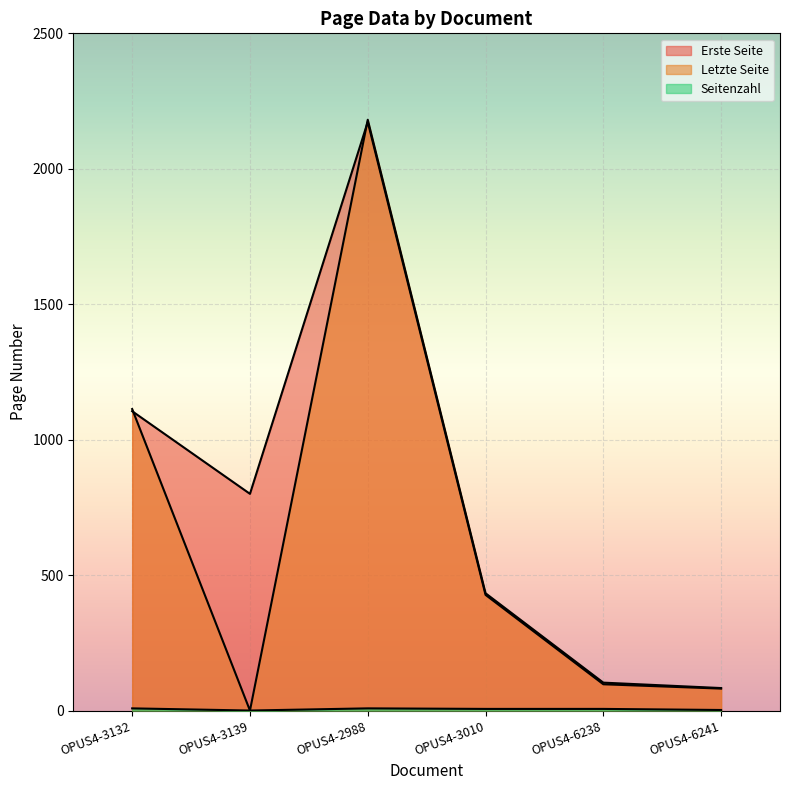

What is the difference between the highest and lowest values at OPUS4-3139?

800